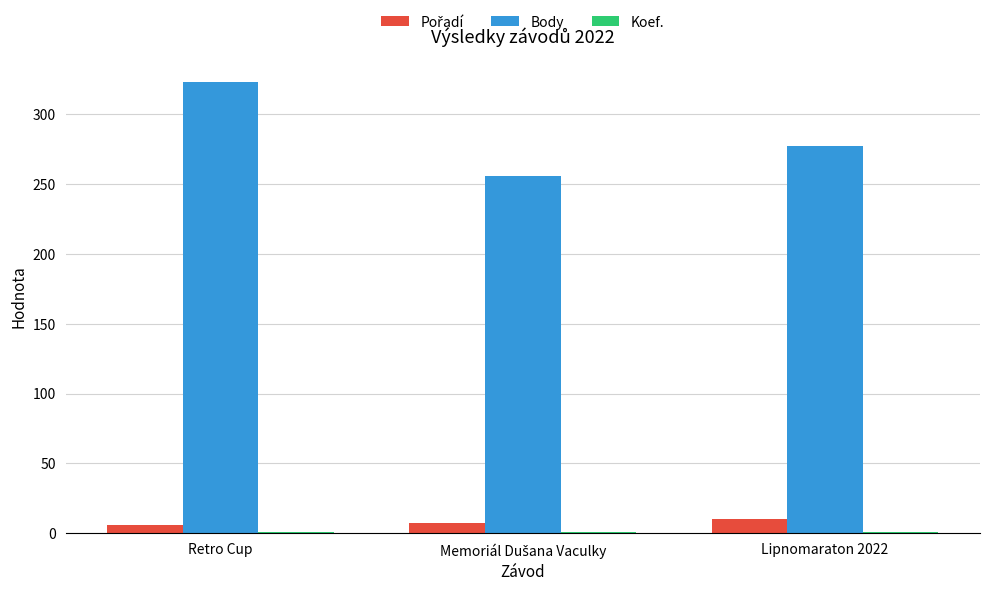

What is the sum of the Body values at Lipnomaraton 2022 and Retro Cup?

600